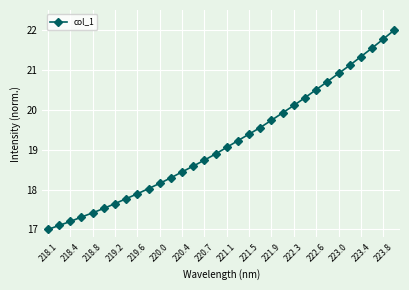

How many categories are shown in the chart?

32